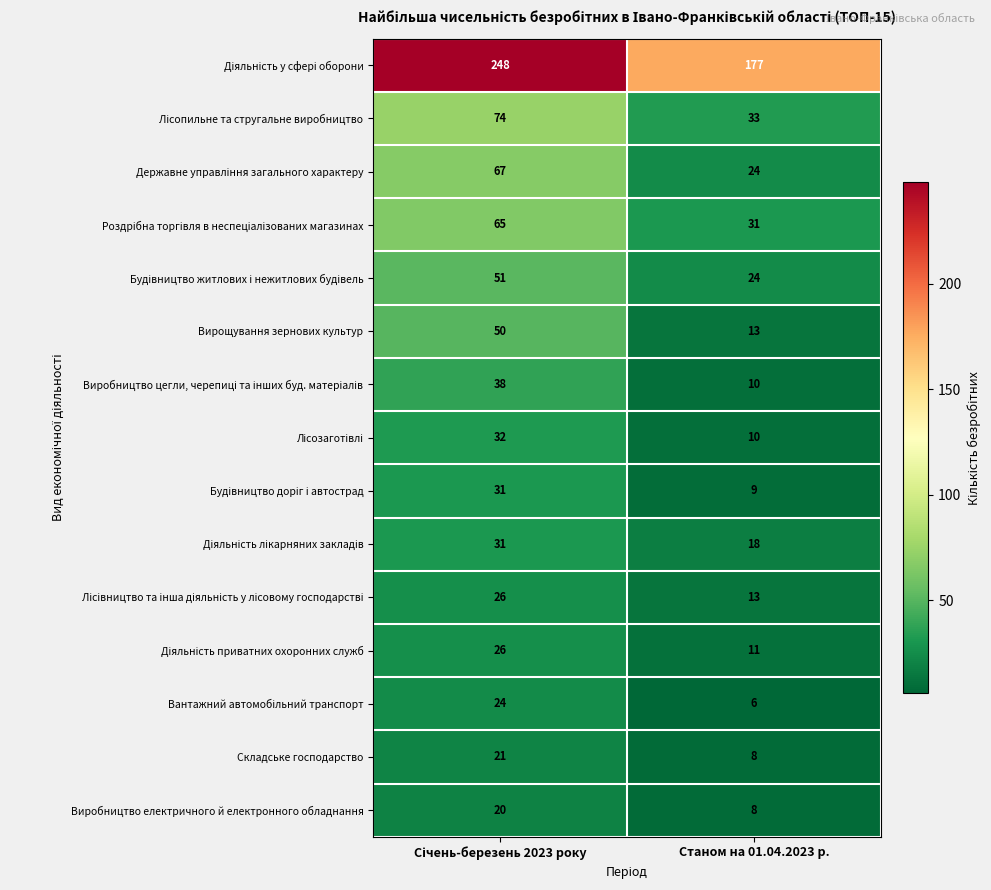

Which label corresponds to the smallest value in the chart?

Станом на 01.04.2023 р.